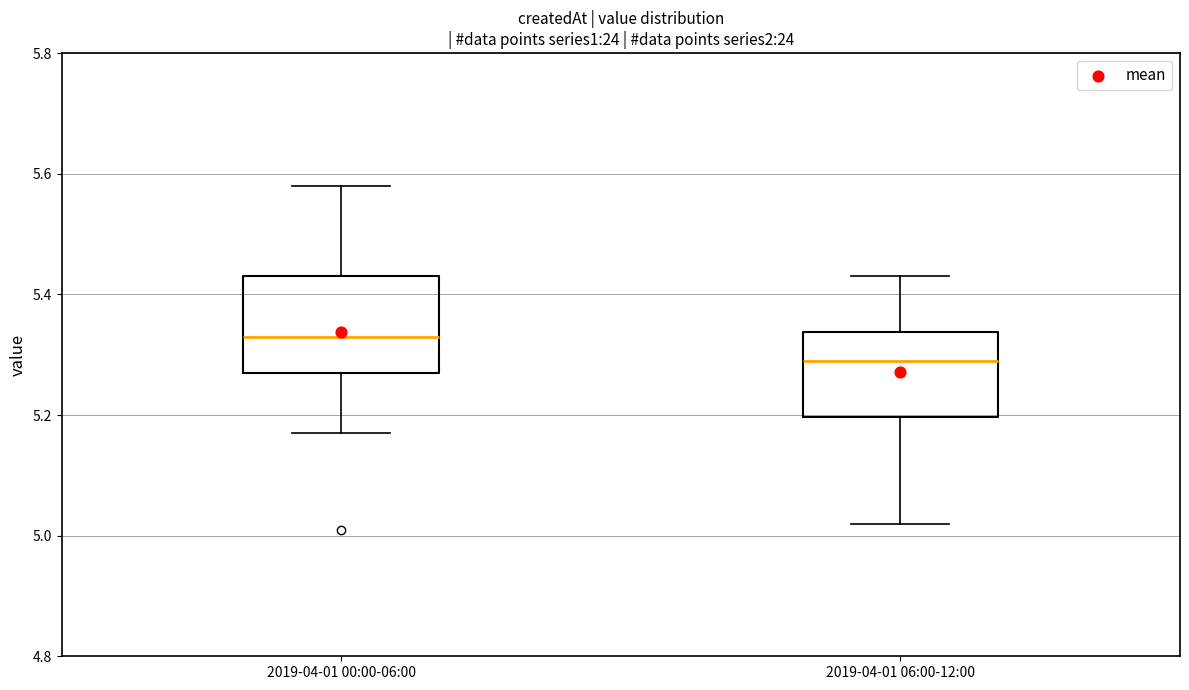

Where does the lower whisker of the box for 2019-04-01 06:00-12:00 end on the y-axis? The values are not printed on the chart, so give them approximately, as read against the axis.

5.02